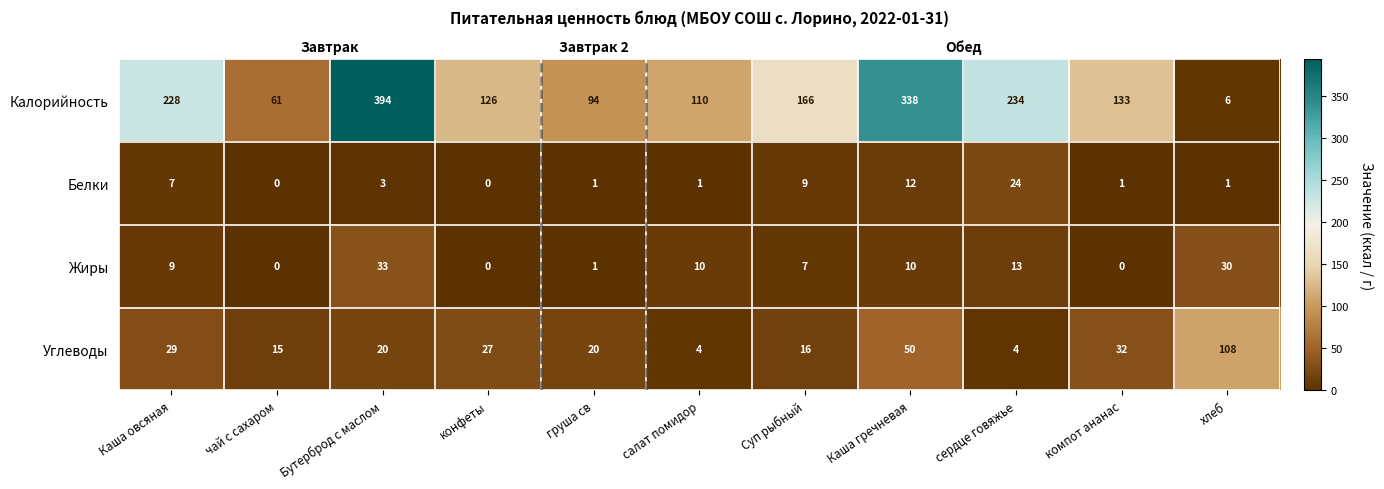

Rank the series by their maximum value, from highest to lowest.

Калорийность, Углеводы, Жиры, Белки